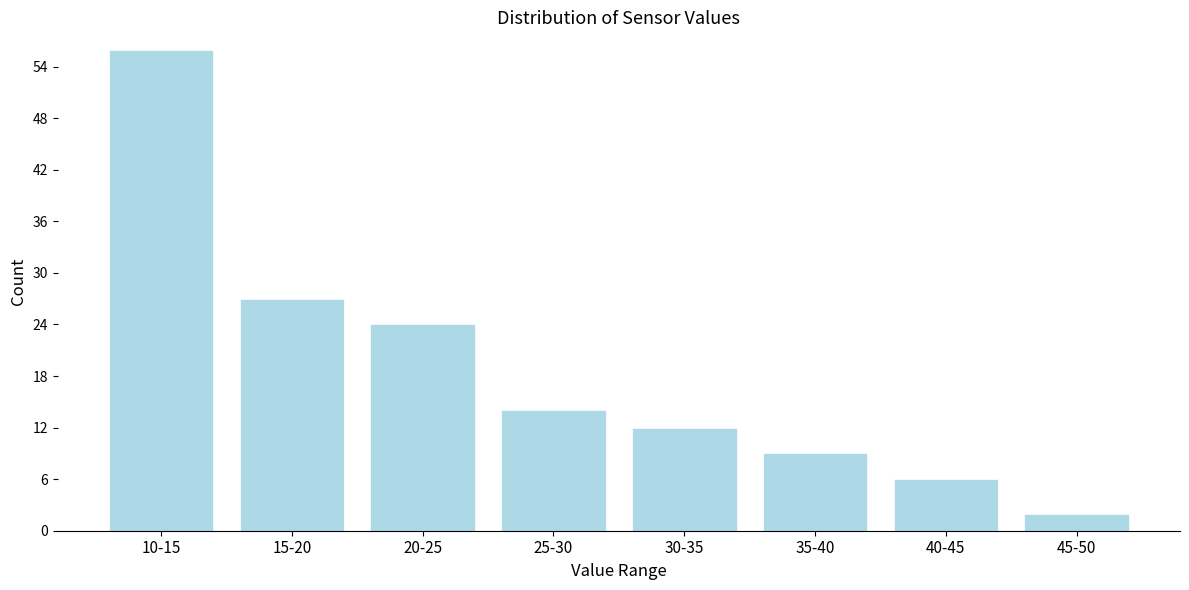

Reading right to left, extract all data points from this chart.

2	6	9	12	14	24	27	56